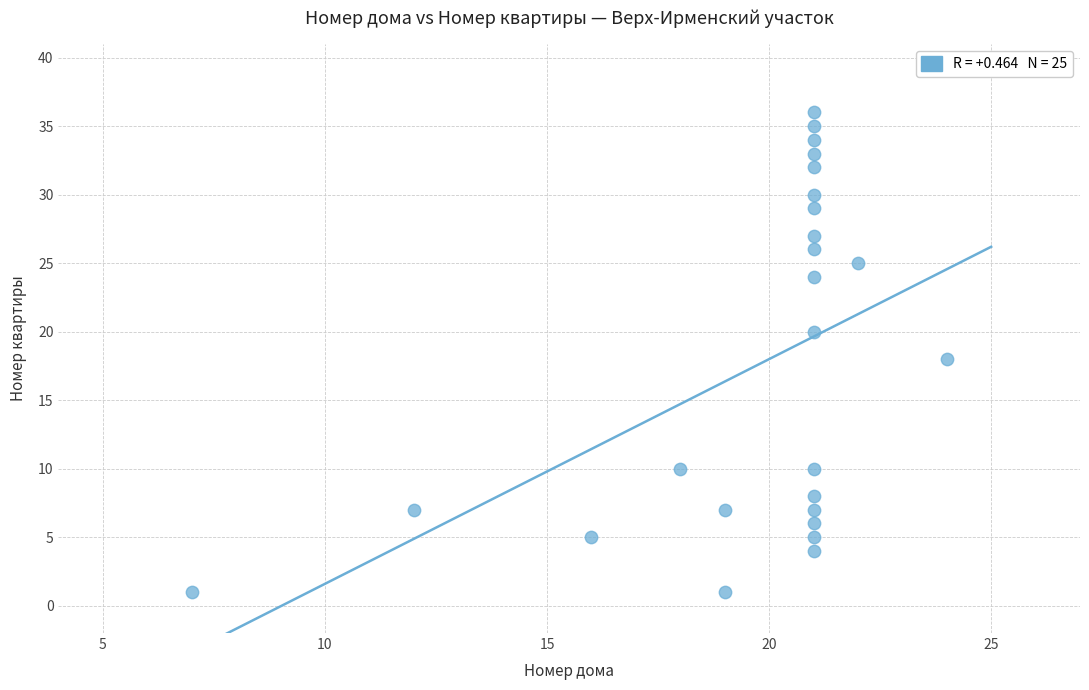

What is the range of X values (max minus min)?

17